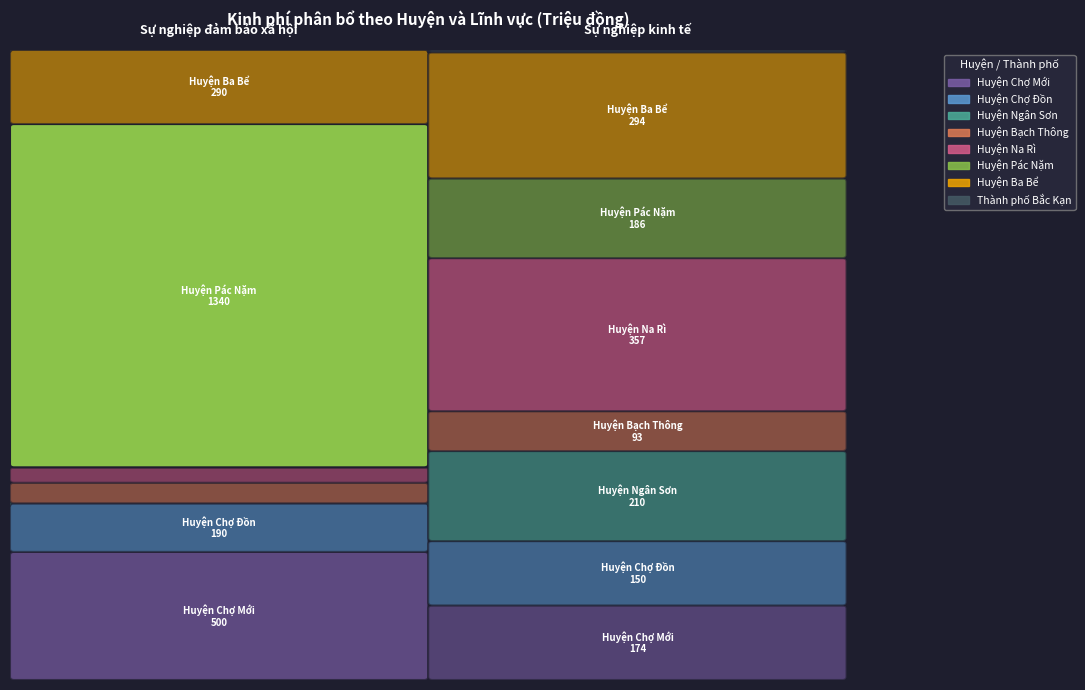

True or false: Huyện Pác Nặm has a value of 186 at Sự nghiệp kinh tế.

True